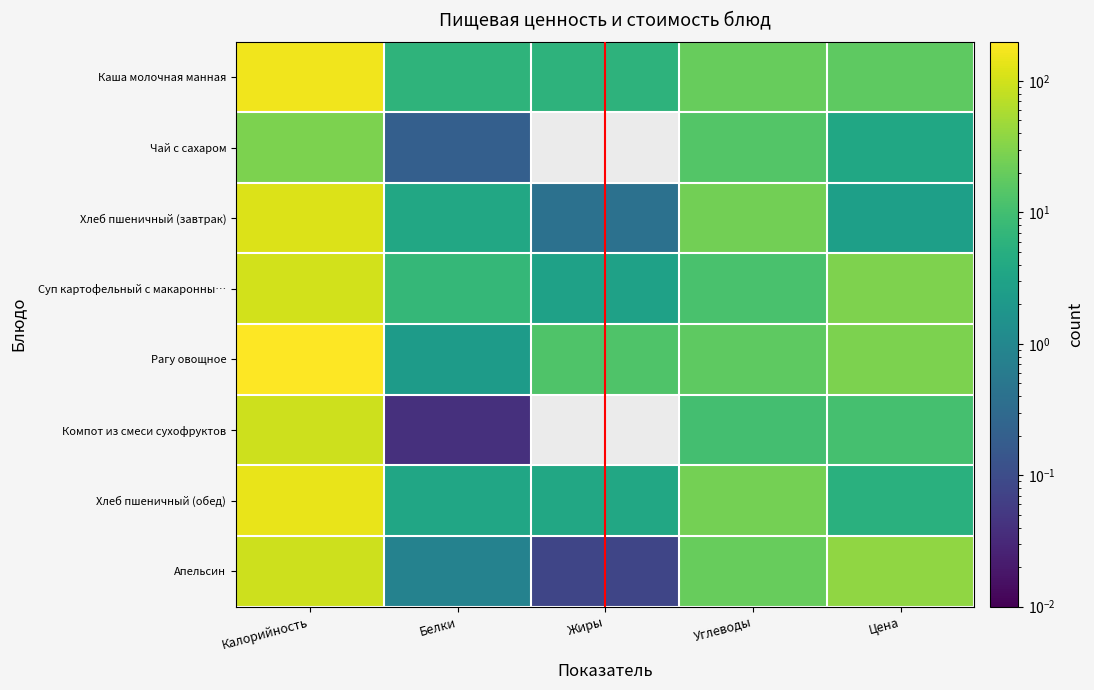

Reading right to left, transcribe all the data shown in this chart.

Каша молочная манная: Цена=16.8	Углеводы=19.7	Жиры=6.1	Белки=6.2	Калорийность=158.6
Чай с сахаром: Цена=3.6	Углеводы=14.0	Жиры=0.0	Белки=0.2	Калорийность=28.0
Хлеб пшеничный (завтрак): Цена=2.7	Углеводы=24.6	Жиры=0.4	Белки=3.8	Калорийность=117.2
Суп картофельный с макаронны…: Цена=29.6	Углеводы=11.8	Жиры=2.9	Белки=7.2	Калорийность=102.3
Рагу овощное: Цена=28.6	Углеводы=17.3	Жиры=13.2	Белки=2.3	Калорийность=199.2
Компот из смеси сухофруктов: Цена=10.8	Углеводы=10.4	Жиры=0.0	Белки=0.0	Калорийность=94.2
Хлеб пшеничный (обед): Цена=5.3	Углеводы=25.5	Жиры=3.7	Белки=3.5	Калорийность=145.2
Апельсин: Цена=38.2	Углеводы=19.6	Жиры=0.1	Белки=0.8	Калорийность=94.0